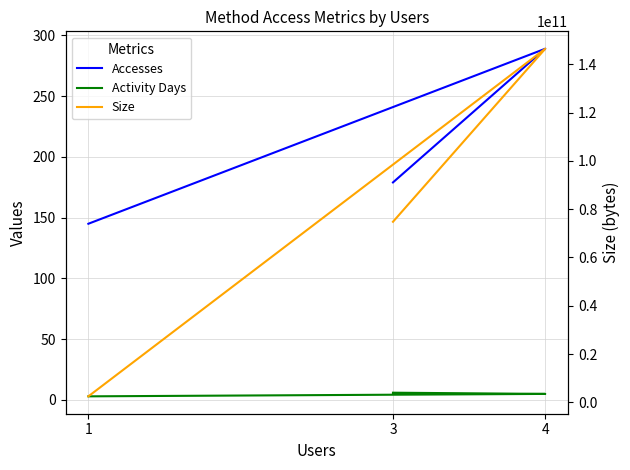

What is the difference between the Size values at 4 and 1?

143935771682